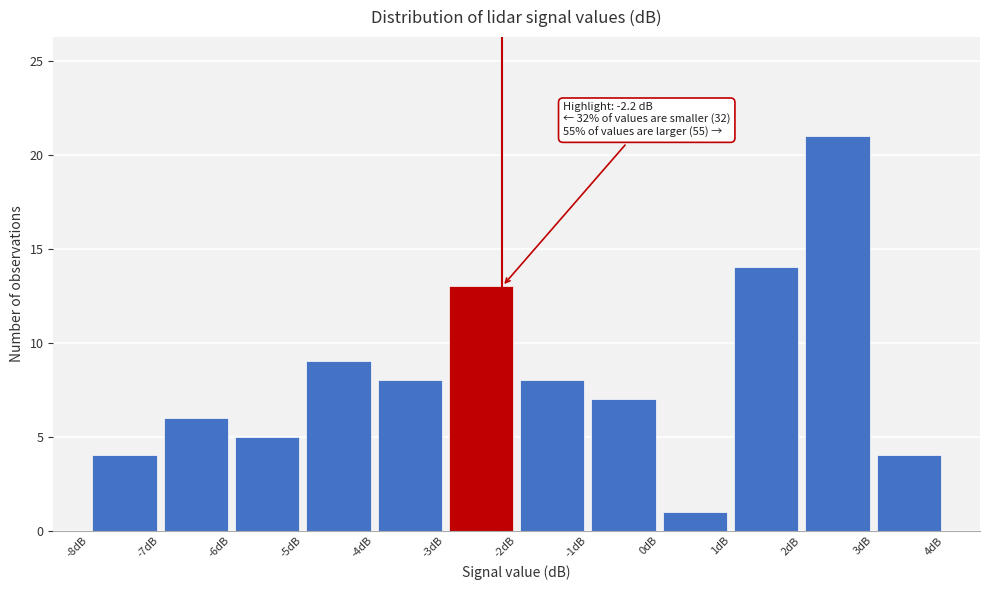

Over which range of the x-axis is the bar tallest?

2 to 3